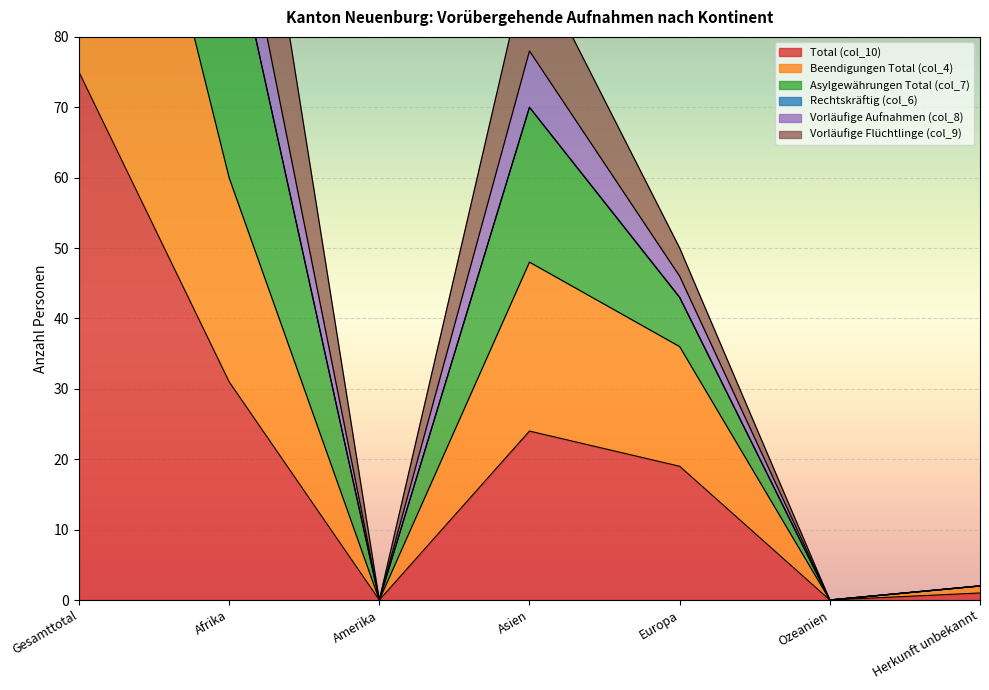

What is the difference between the highest and lowest values at Afrika?

103